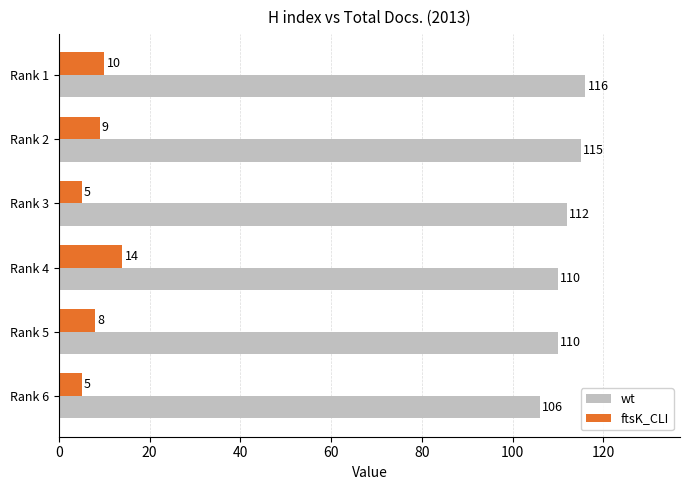

Rank the series by their average value, from lowest to highest.

ftsK_CLI, wt